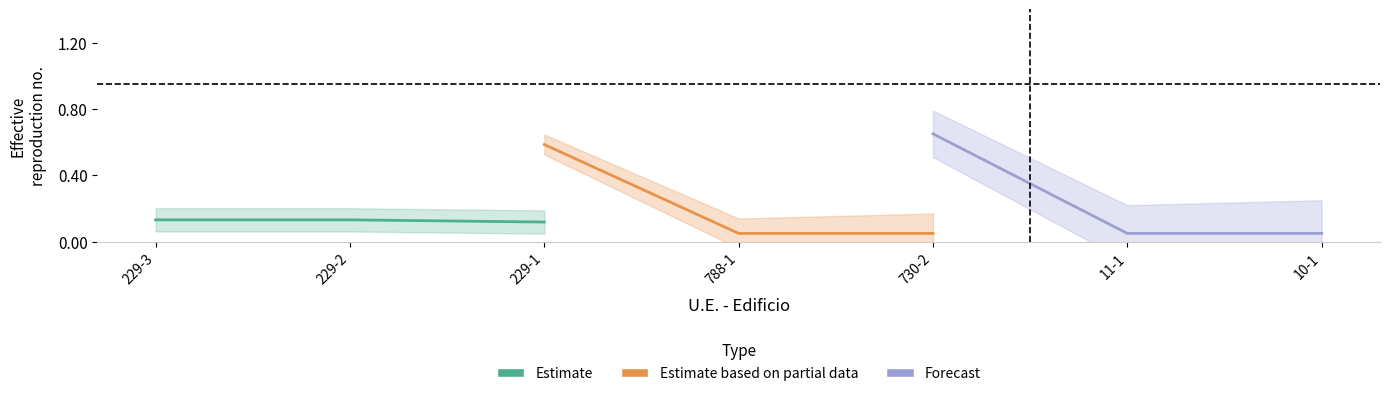

Between 229-2 and 229-1, which series saw the biggest shift?

Estimate